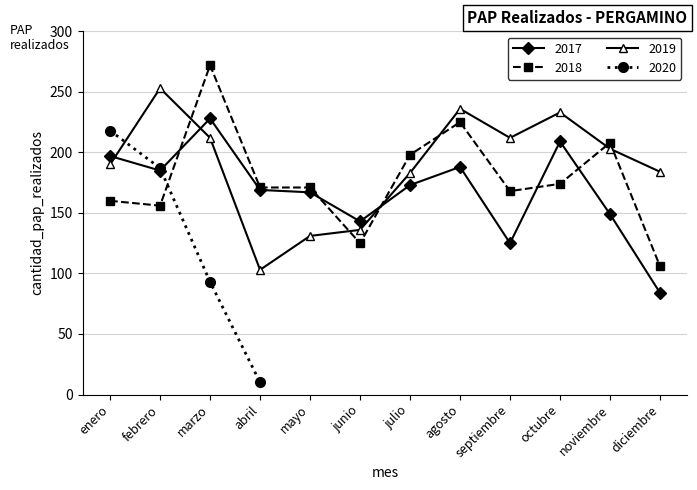

At which label does 2018 first exceed 171?

marzo